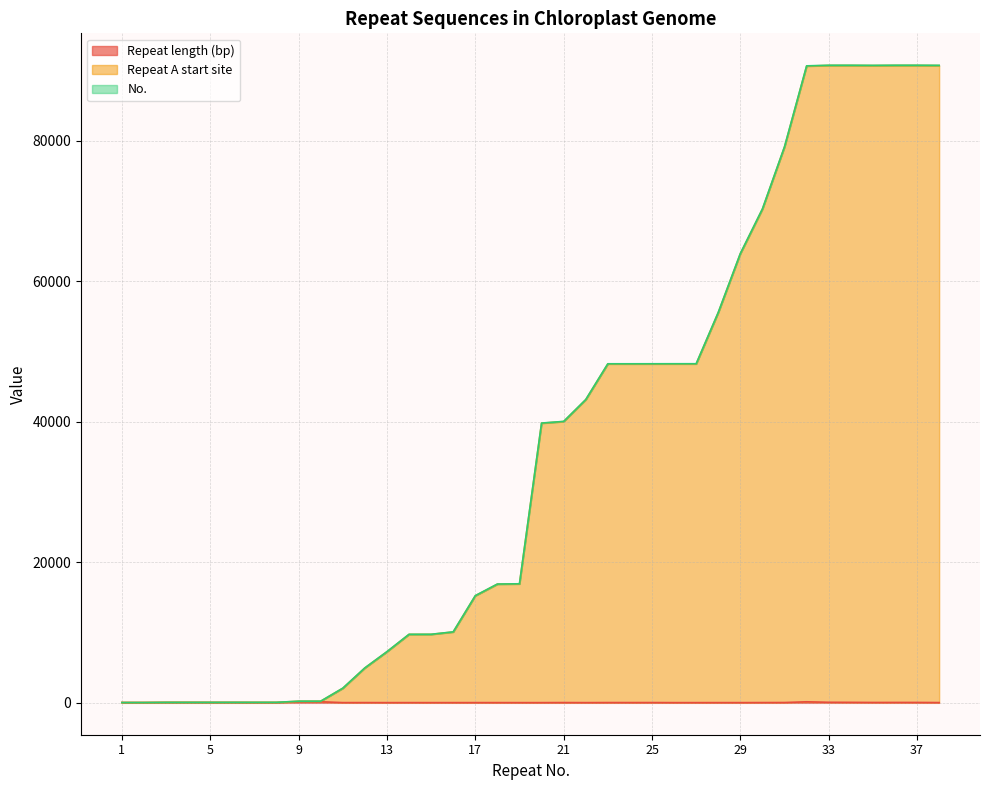

Is it true that Repeat length (bp) equals 30 at 13?

True